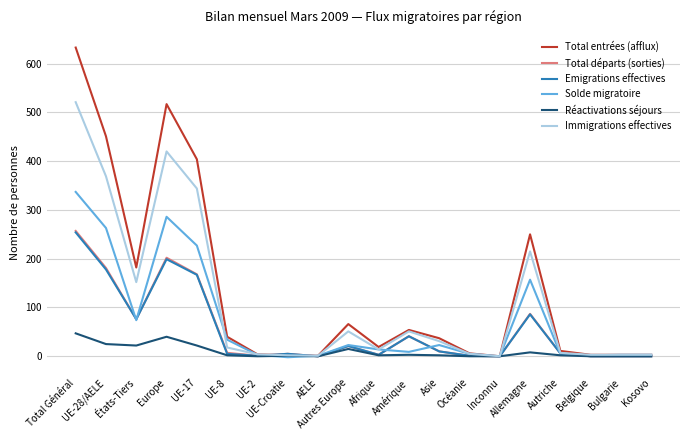

Where does the Total entrées (afflux) series first go above 37?

Total Général